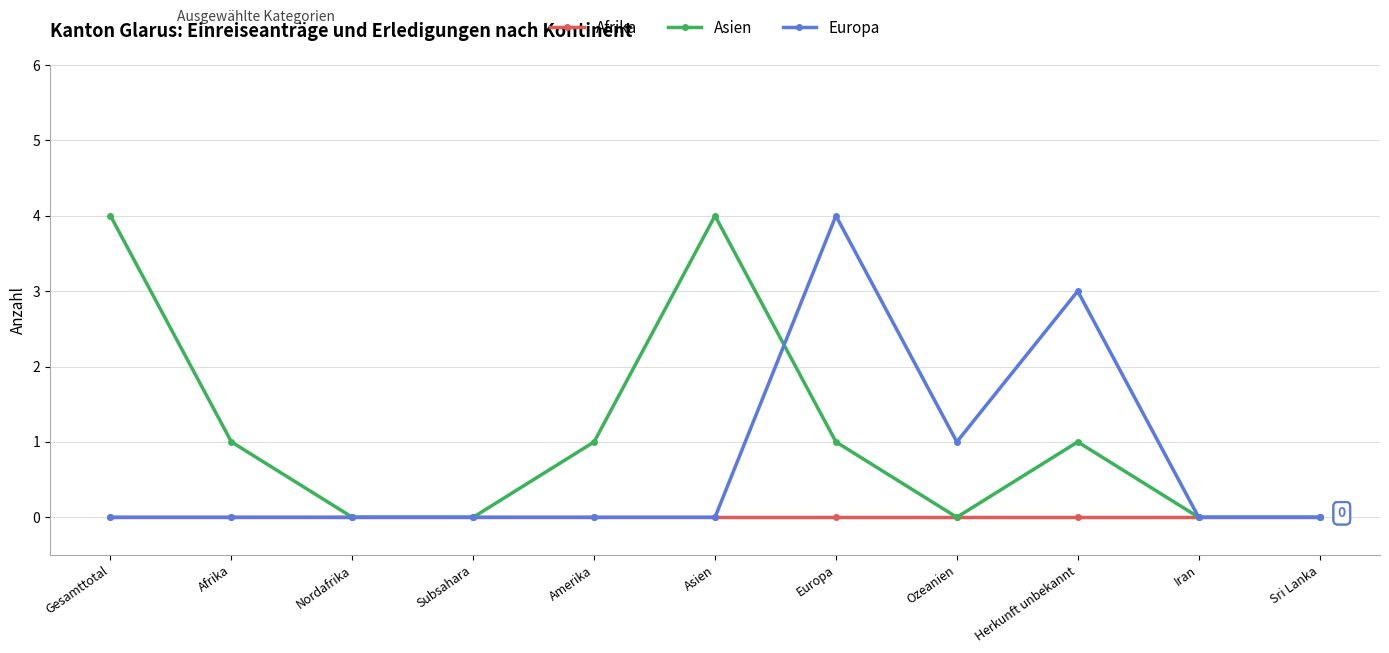

In Asien, how many points are higher than both neighbors (excluding endpoints)?

2